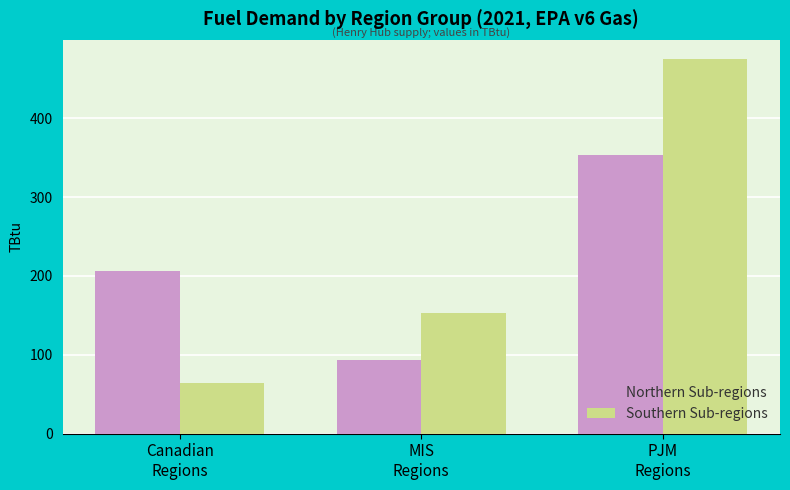

Where does the Southern Sub-regions series first go above 152?

MIS
Regions